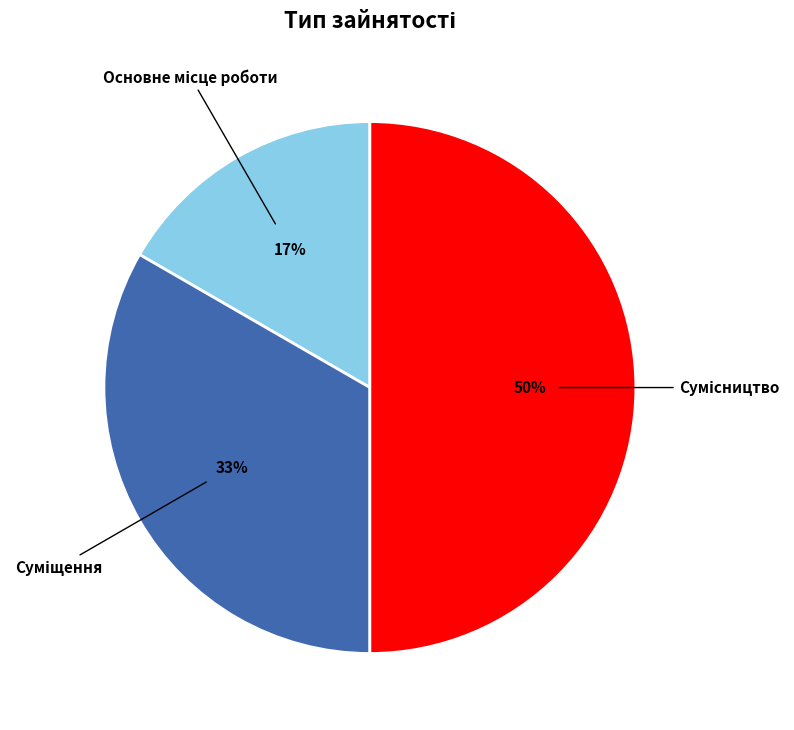

To the nearest percent, what is the difference between the largest and smallest slice percentages?

33%